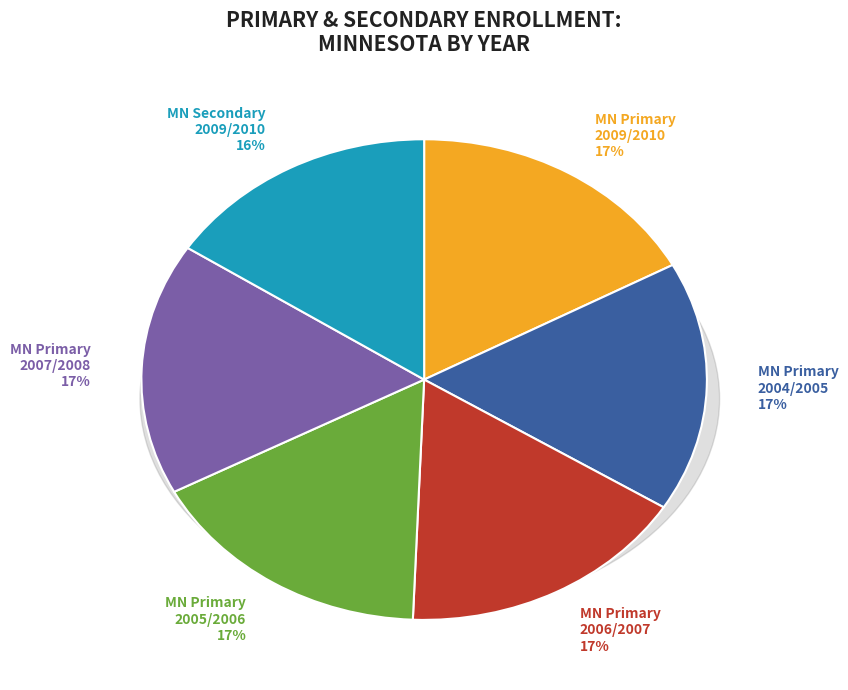

To the nearest percent, what portion does Minnesota 2005/2006 represent?

17%